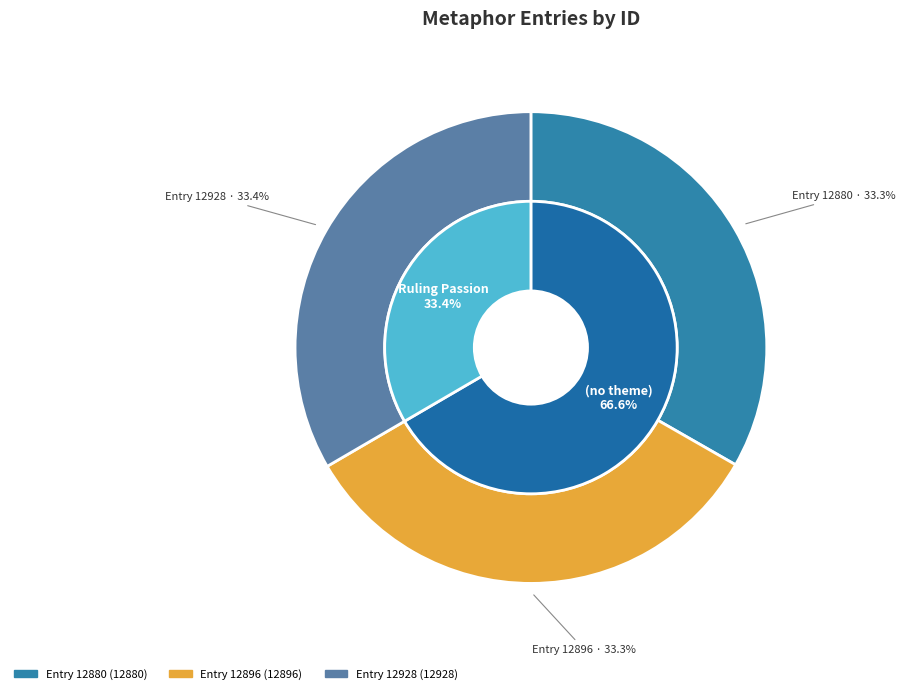

Approximately how many times larger is the value at Entry 12928 compared to Entry 12896?

1.0